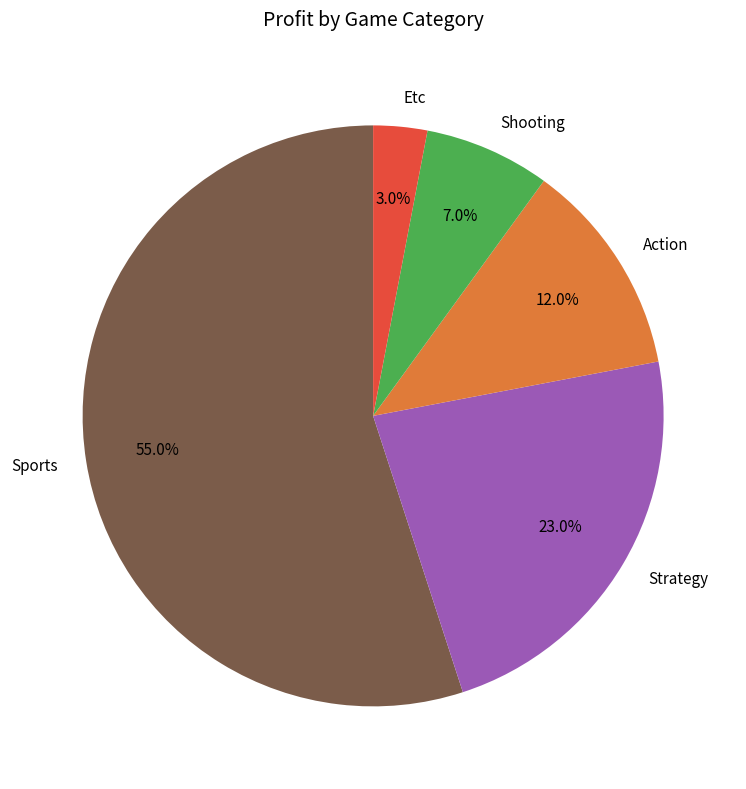

The Sports slice represents 45% of the pie. True or false?

False